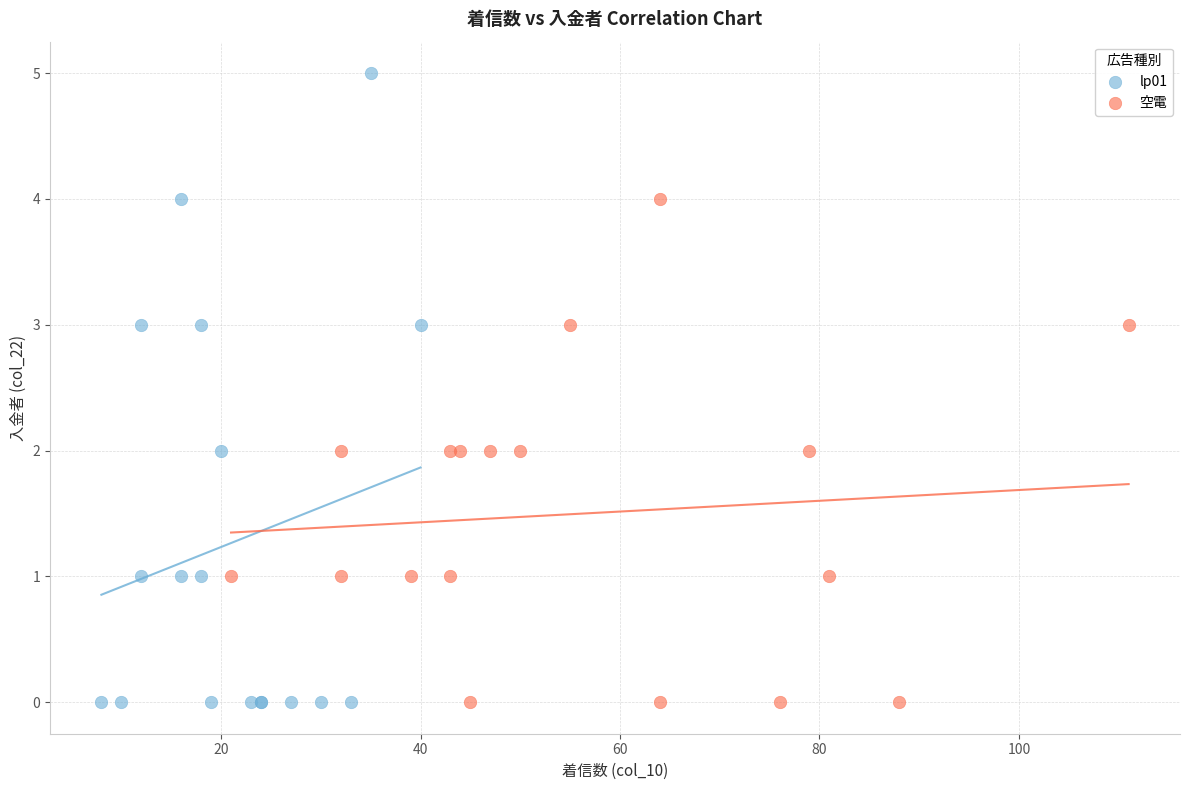

Which series contains the highest Y value?

lp01